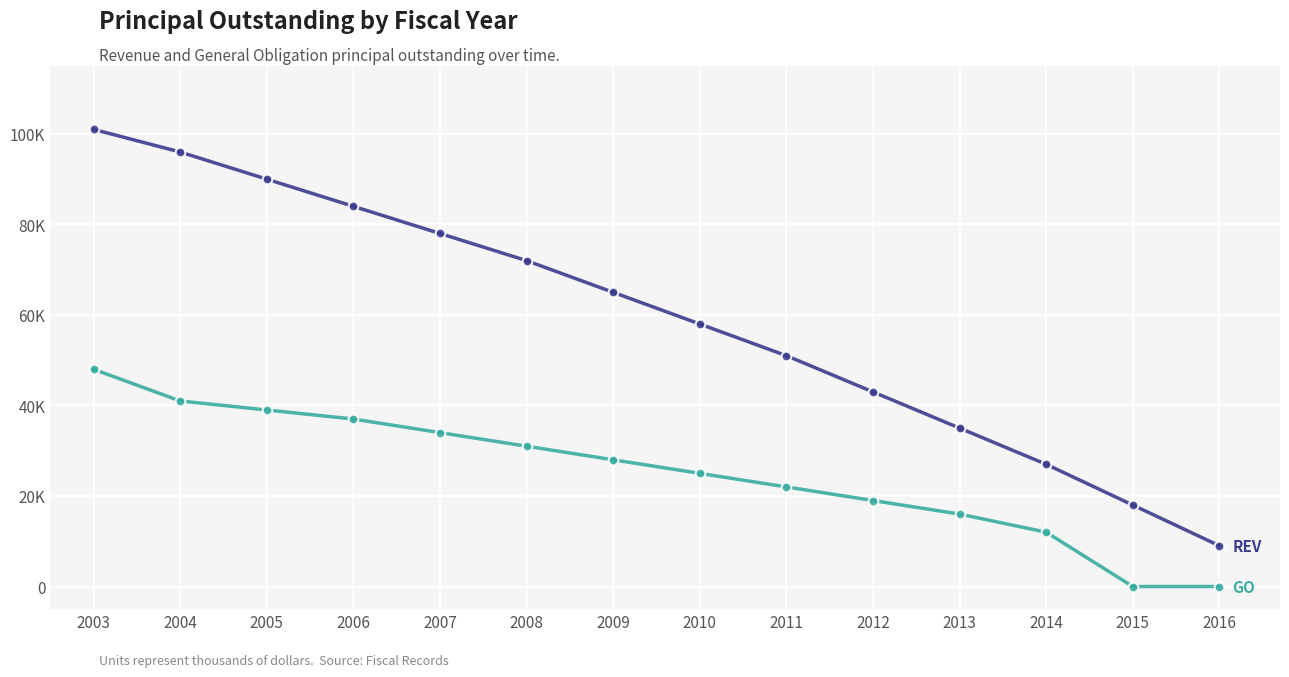

Is this an area chart (filled region under the line)?

No